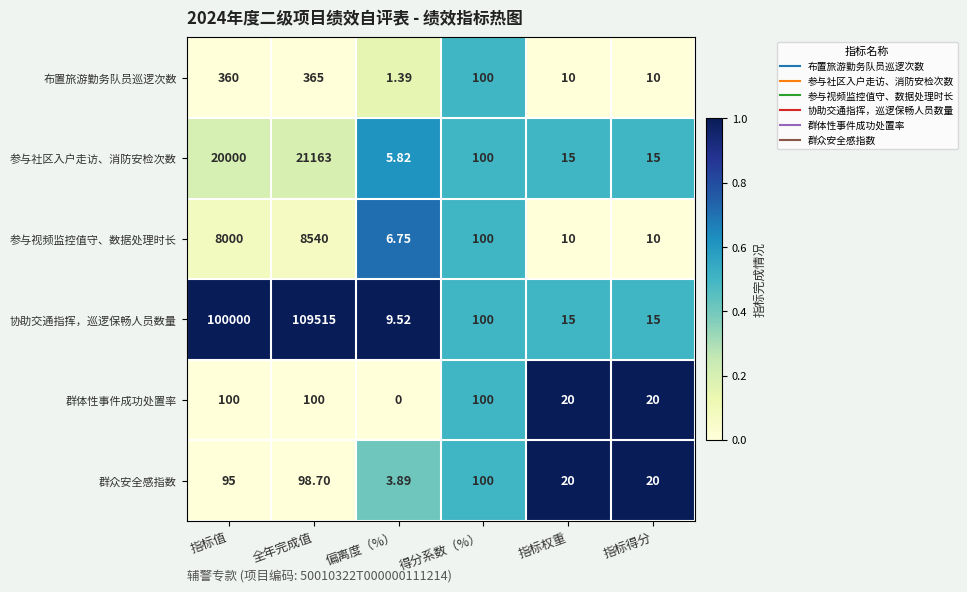

Is the value of 协助交通指挥，巡逻保畅人员数量 at 偏离度（%） greater than the value of 群体性事件成功处置率 at 指标值?

No